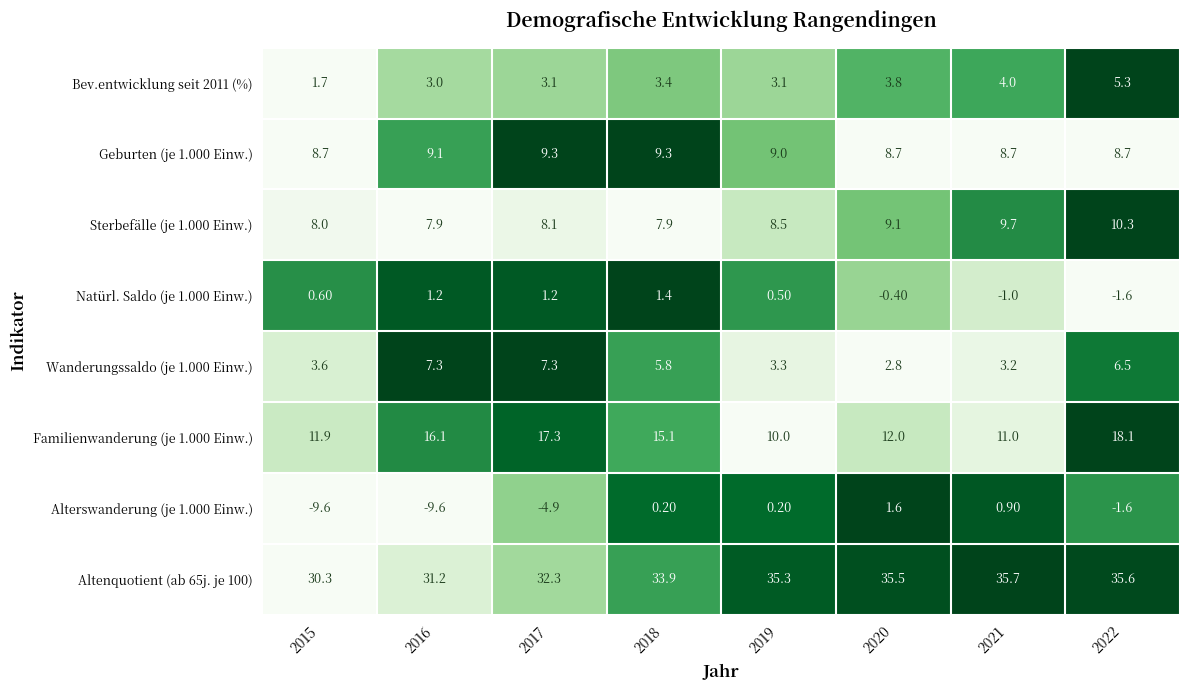

What is the difference between the Wanderungssaldo (je 1.000 Einw.) values at 2020 and 2017?

4.5